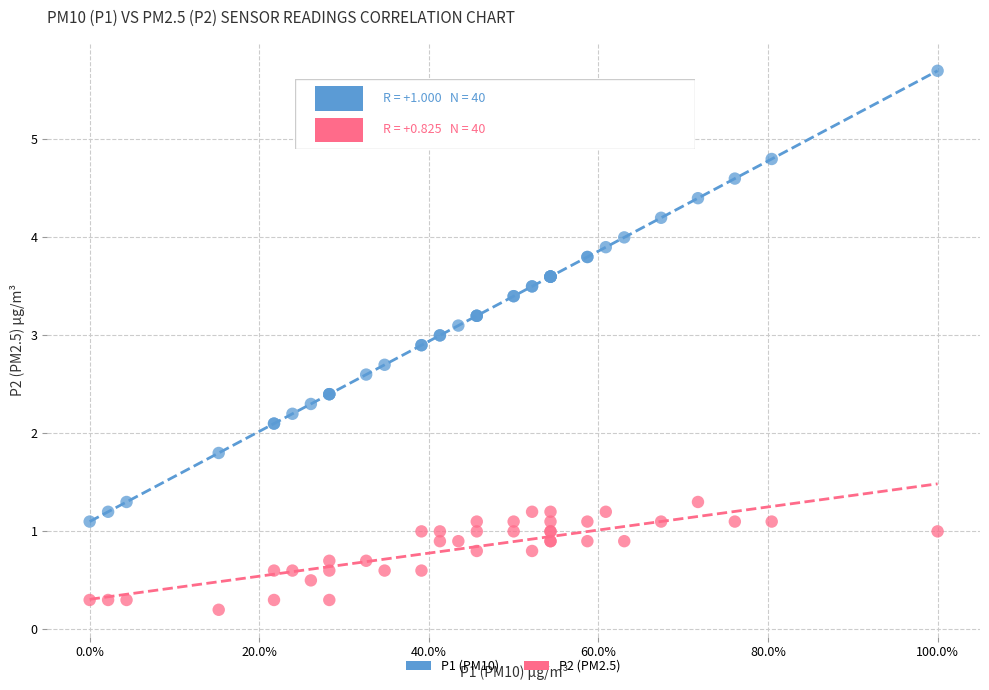

Which series reaches the maximum Y coordinate?

P1 (PM10)